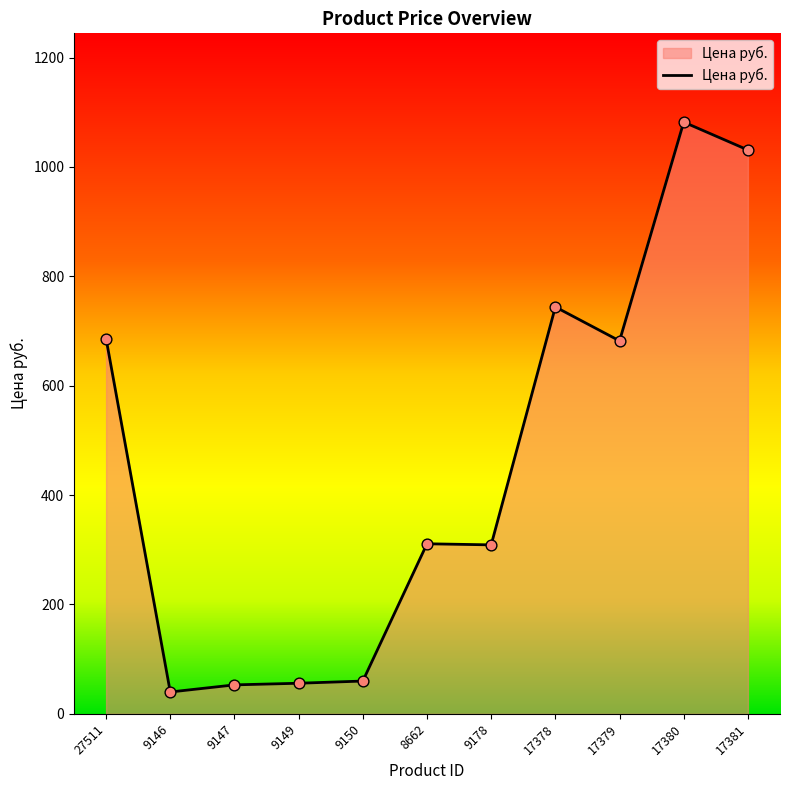

Which has a higher value, 17378 or 17379?

17378